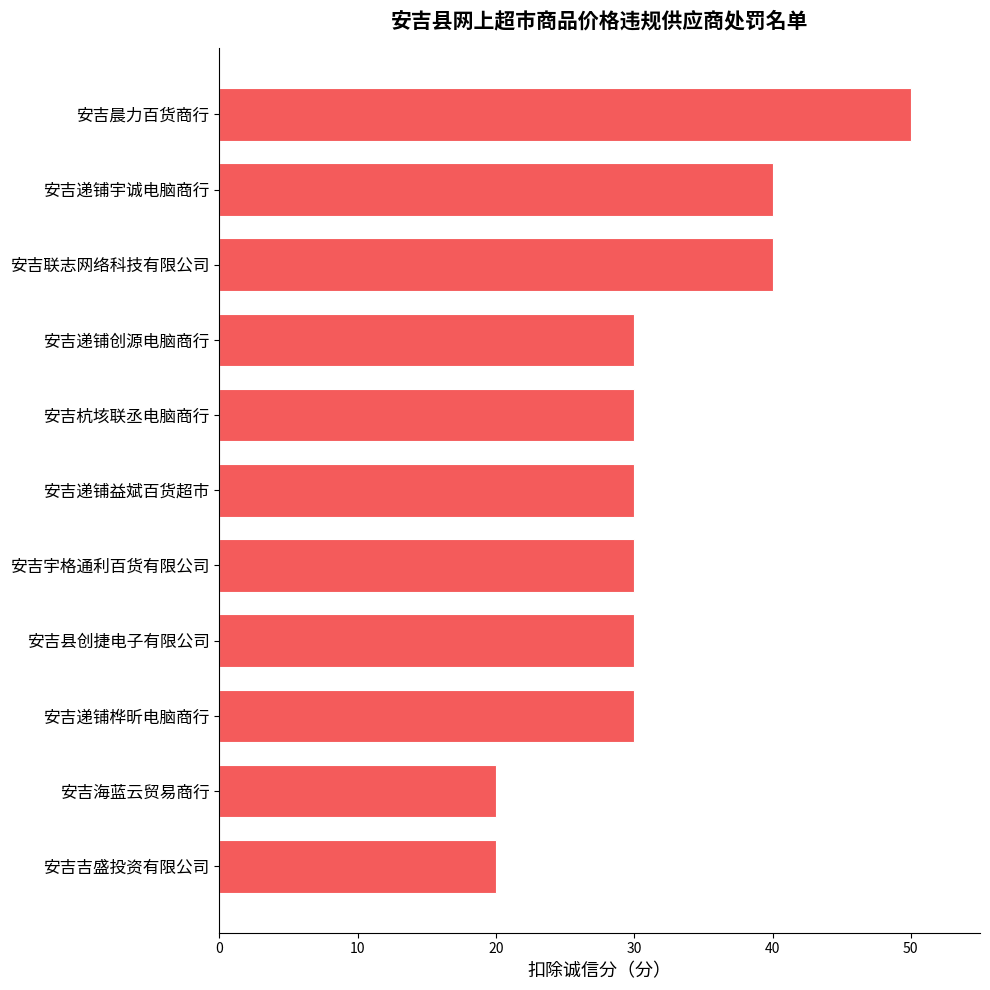

How many categories are shown in the chart?

11